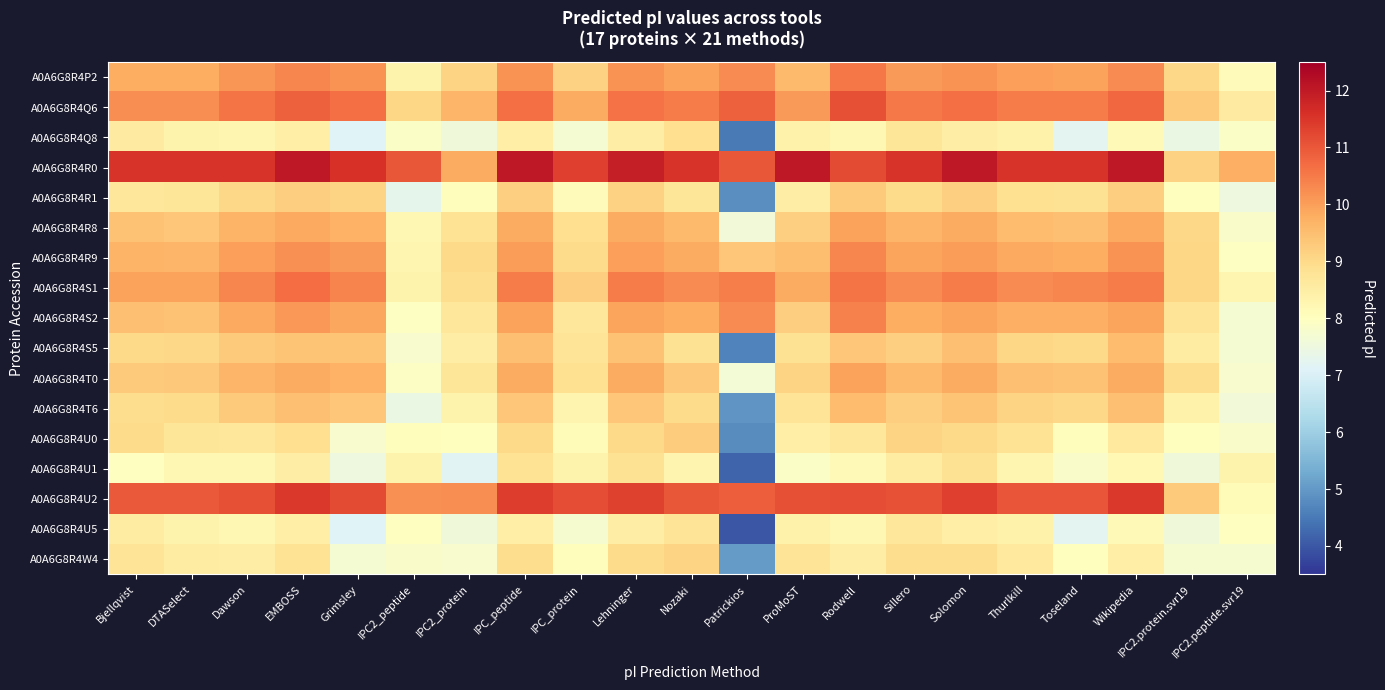

At how many categories does at least one series exceed 7?

21